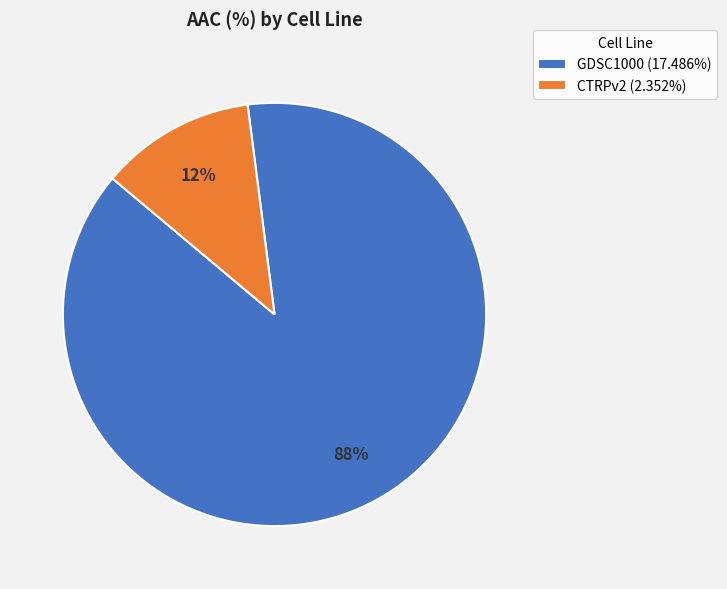

Which slice is the smallest?

CTRPv2